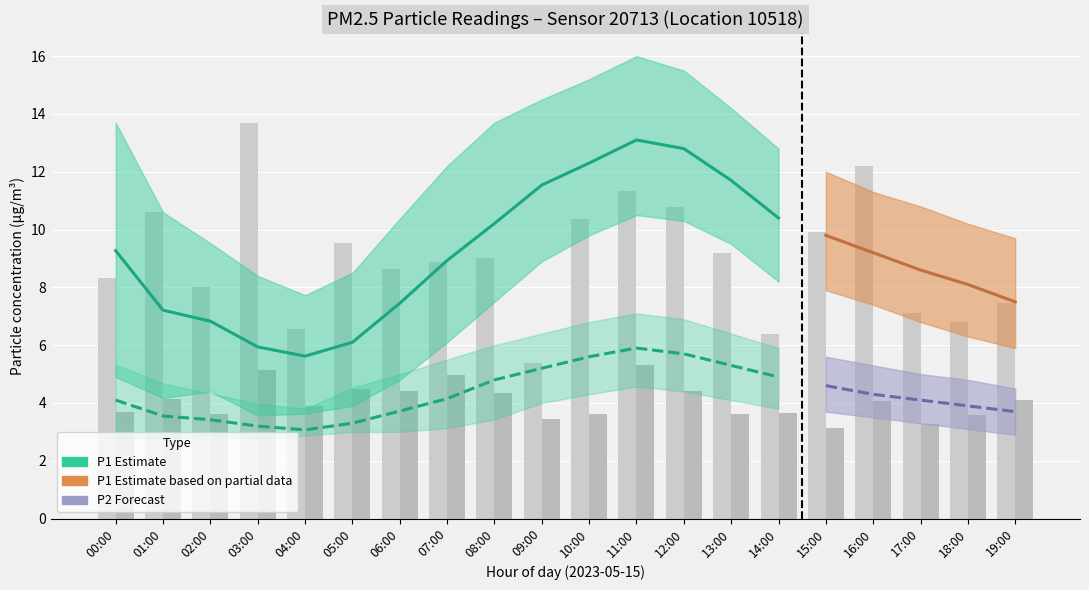

At how many categories does at least one series exceed 3?

20